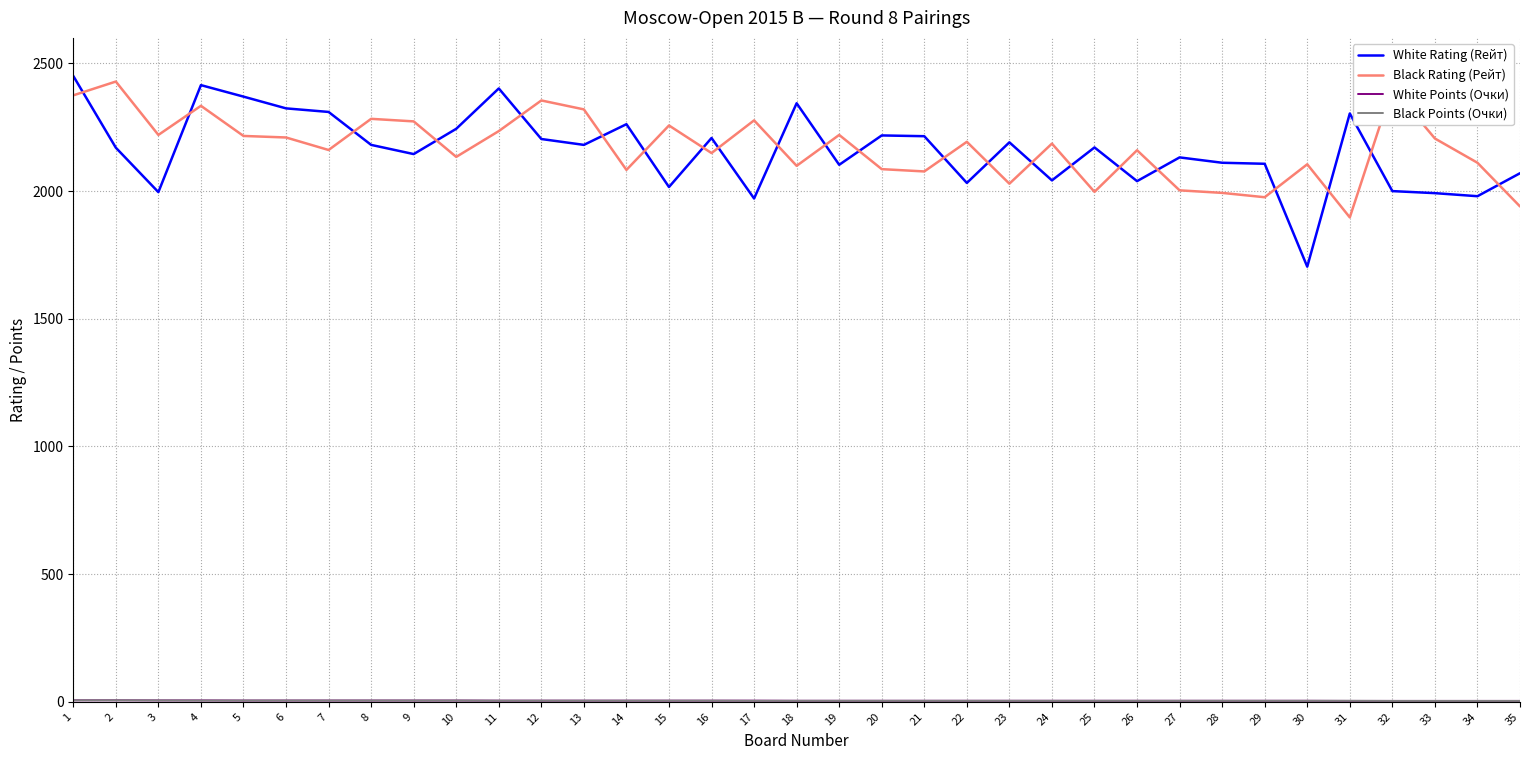

How many times do Black Rating (Рейт) and White Rating (Rейт) cross each other?

22